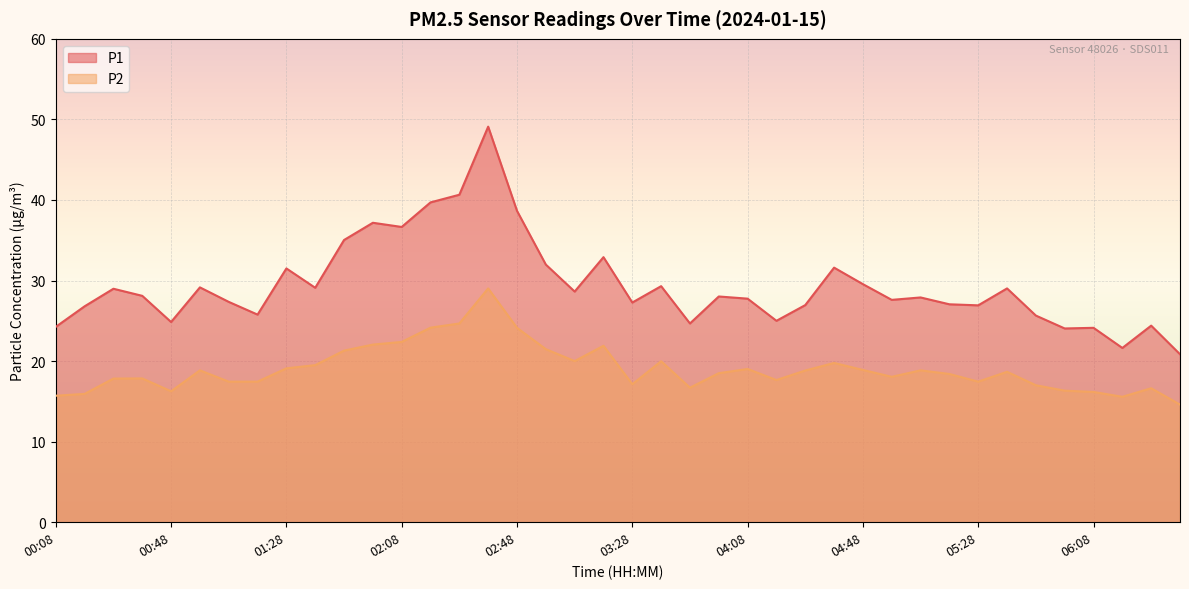

Which series has the largest total across all categories?

P1